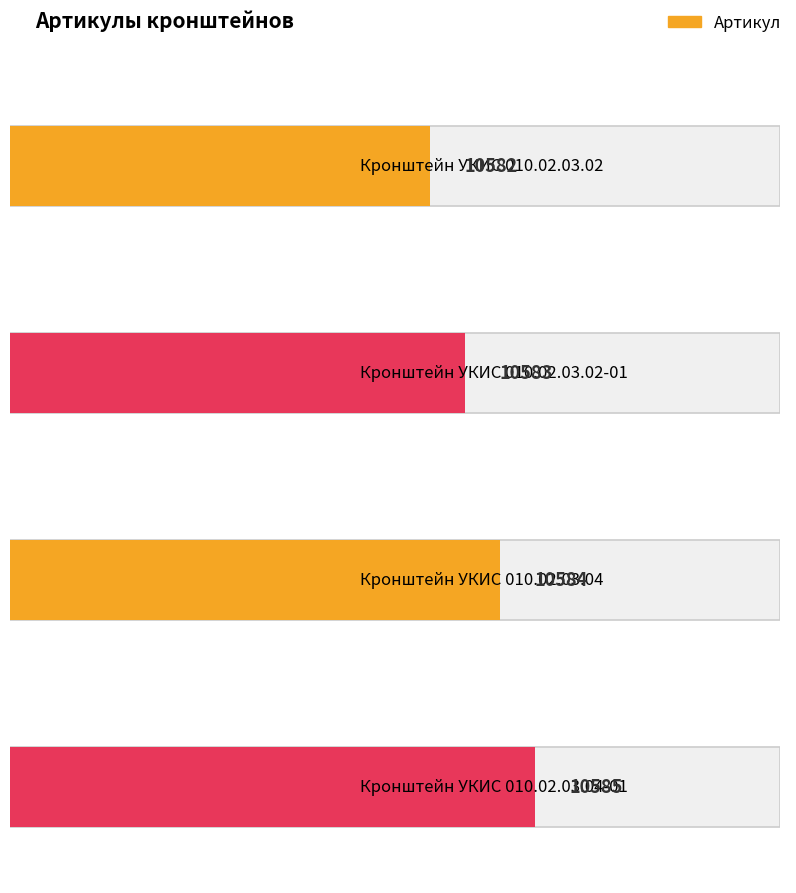

Rank the categories by value from lowest to highest.

Кронштейн УКИС 010.02.03.02, Кронштейн УКИС 010.02.03.02-01, Кронштейн УКИС 010.02.03.04, Кронштейн УКИС 010.02.03.04-01